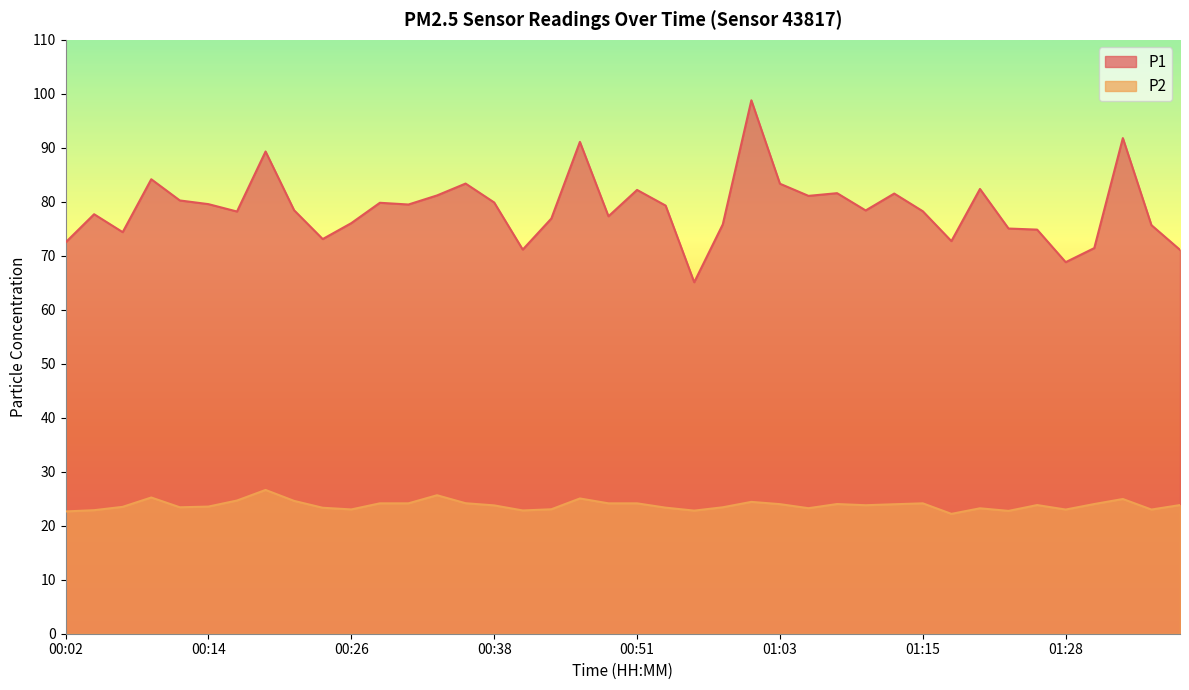

At how many categories does at least one series exceed 39?

40